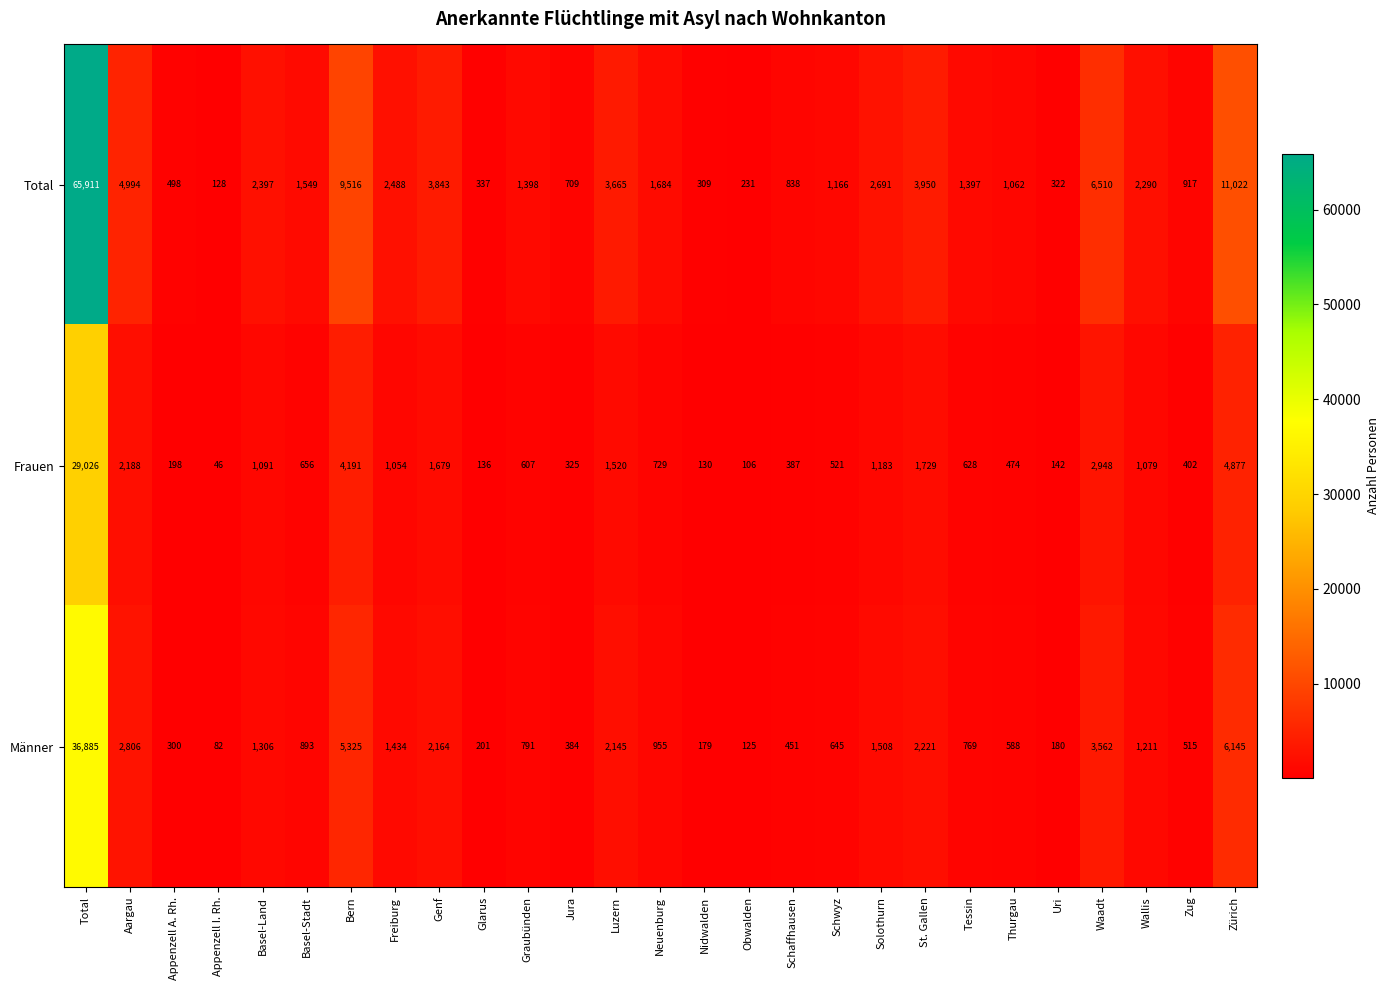

Which series has the largest total across all categories?

Total